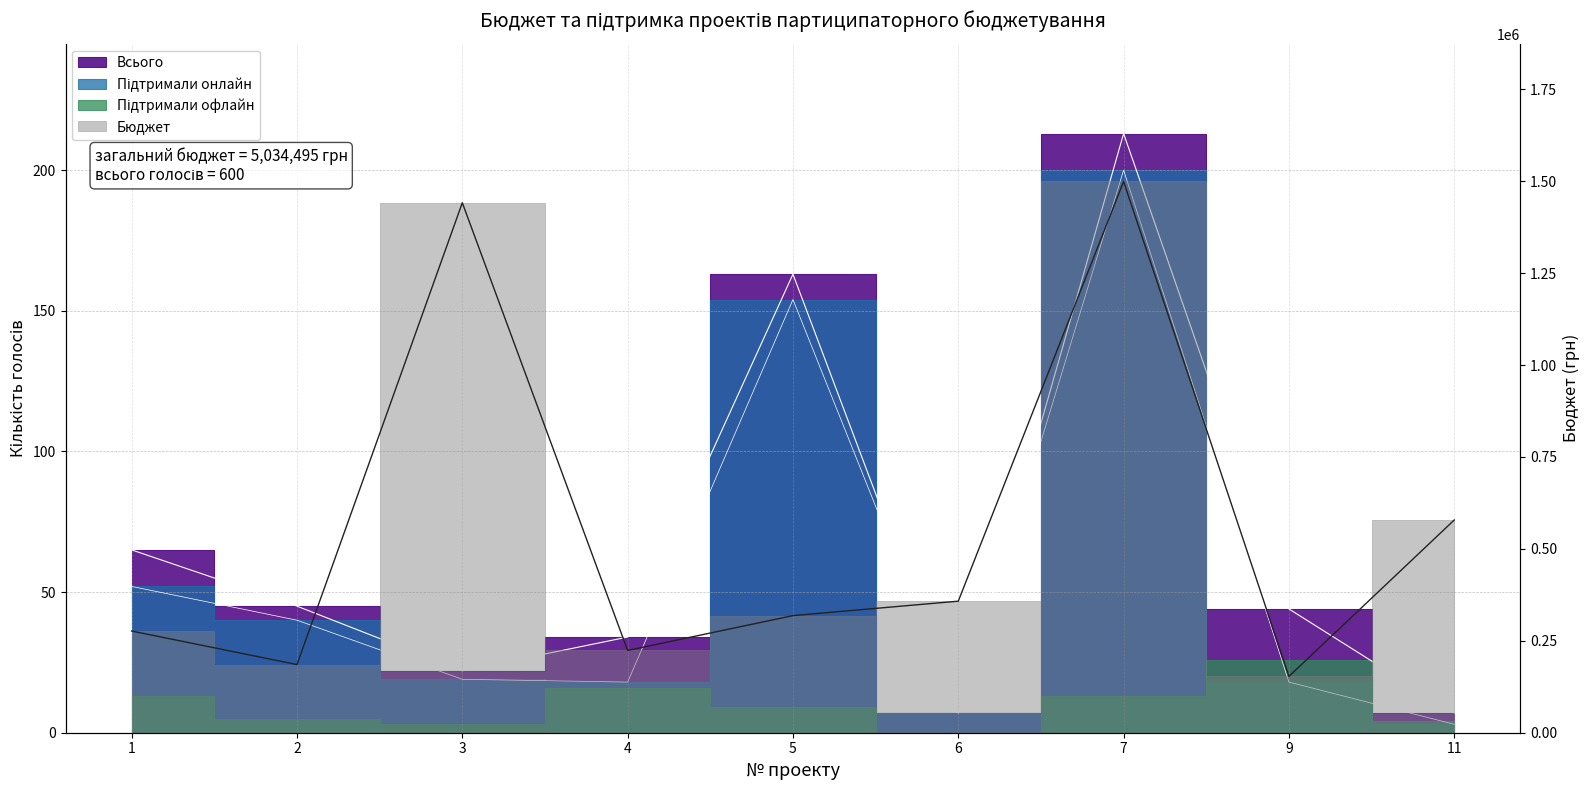

What is the value of the Всього point at the 8th from the left?

44